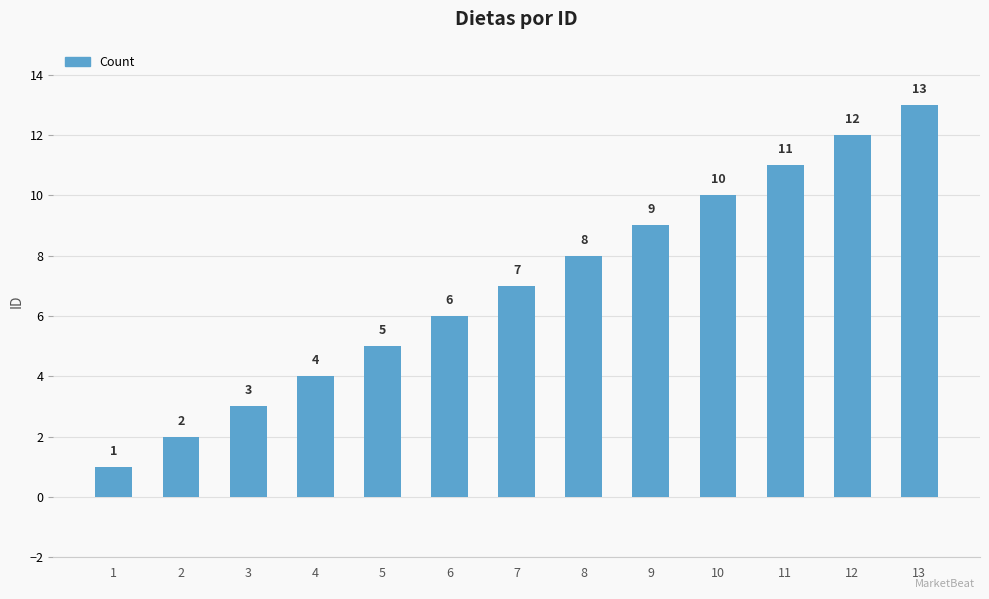

What is the ratio of the value at 7 to the value at 9?

0.8